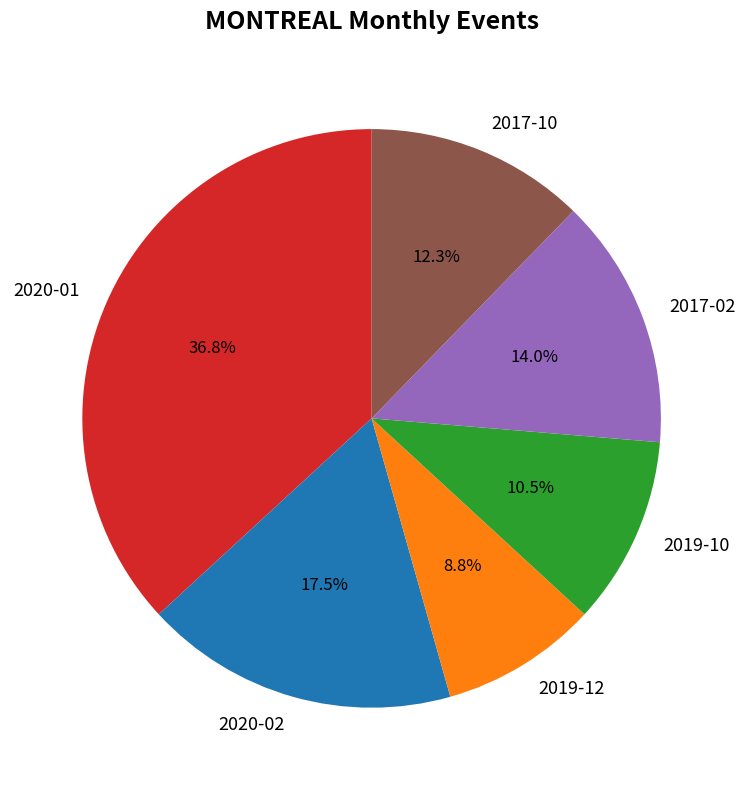

What percentage is NOT represented by 2020-01?

63.2%